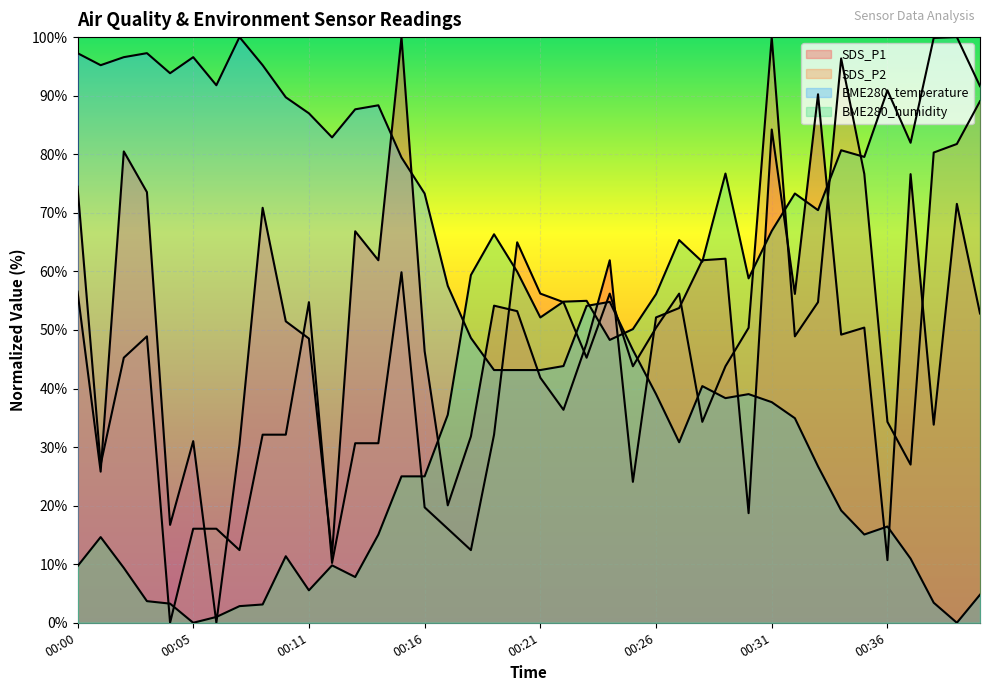

True or false: SDS_P2 has a value of 27.0 at 00:01.

True